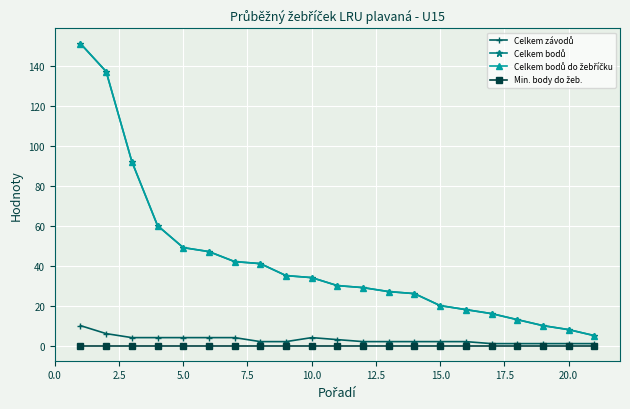

Which series has the largest total across all categories?

Celkem bodů